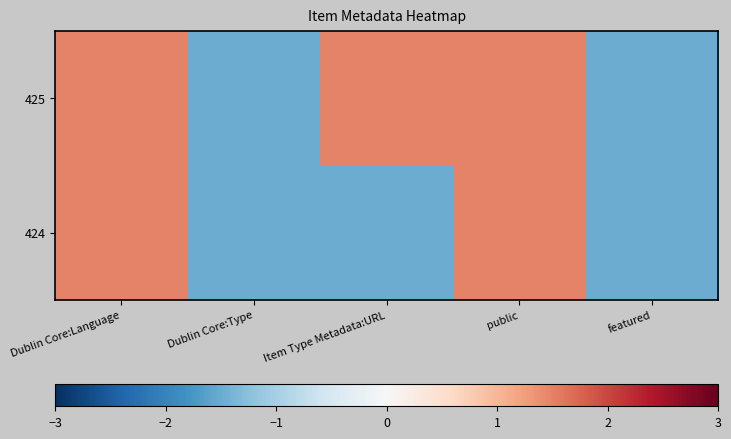

Reading right to left, extract all data points from this chart.

425: featured=-1.5	public=1.5	Item Type Metadata:URL=1.5	Dublin Core:Type=-1.5	Dublin Core:Language=1.5
424: featured=-1.5	public=1.5	Item Type Metadata:URL=-1.5	Dublin Core:Type=-1.5	Dublin Core:Language=1.5